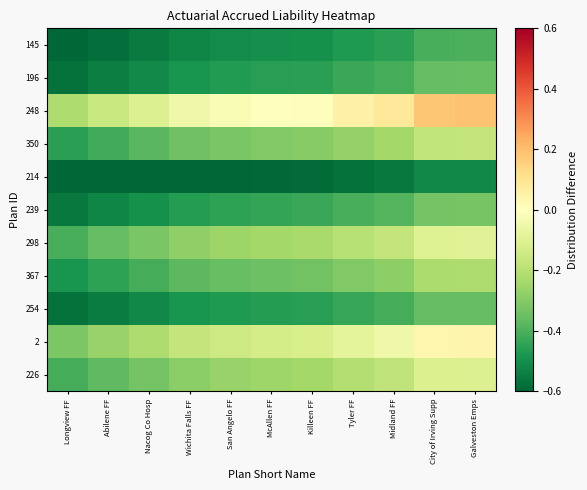

Rank the series at Nacog Co Hosp from highest to lowest value.

248, 2, 298, 226, 350, 367, 239, 196, 254, 145, 214